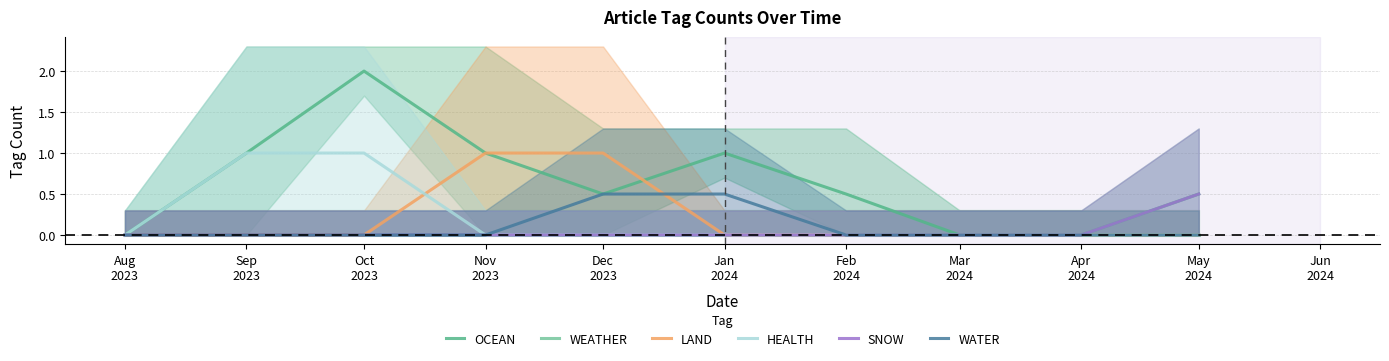

True or false: HEALTH and SNOW cross at least once.

False